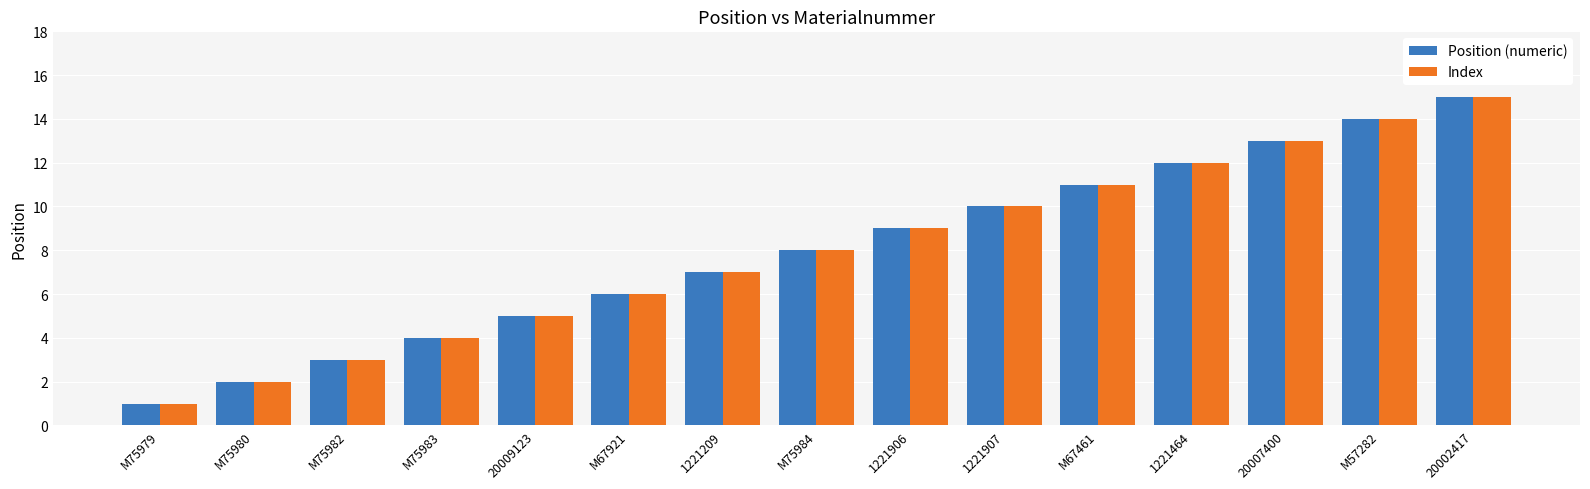

What is the sum of all Index values?

120